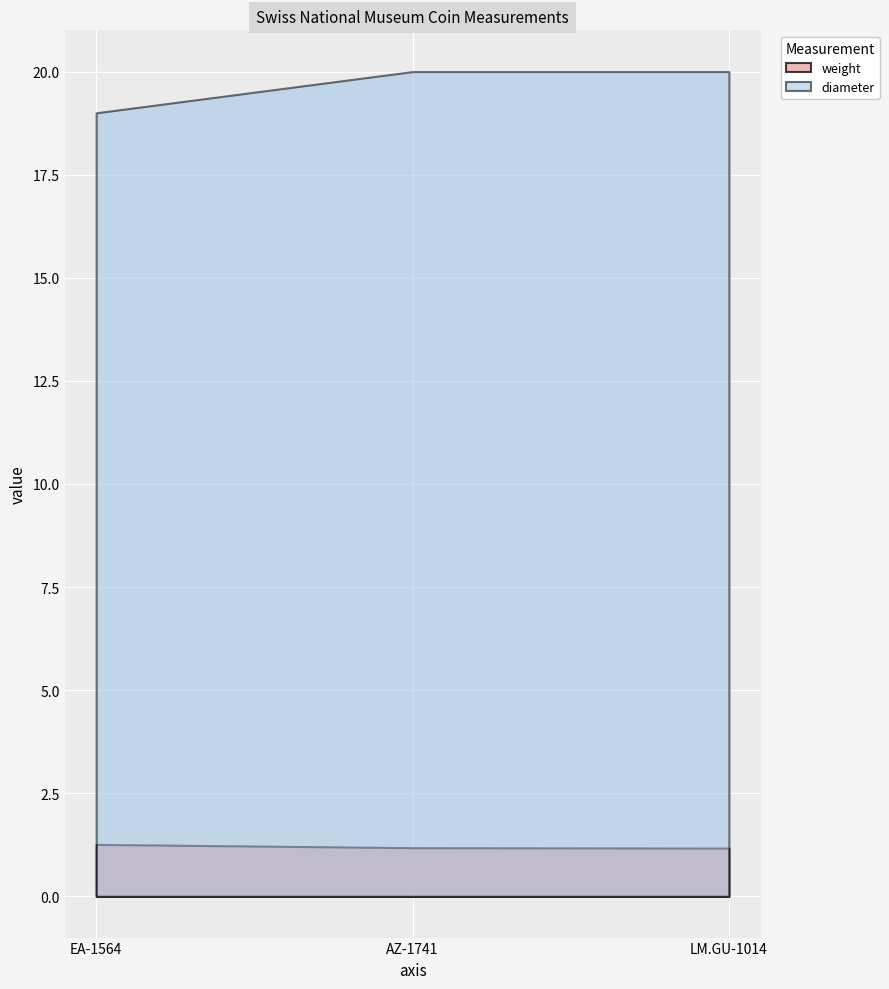

List the series in order of their peak value, highest first.

diameter, weight